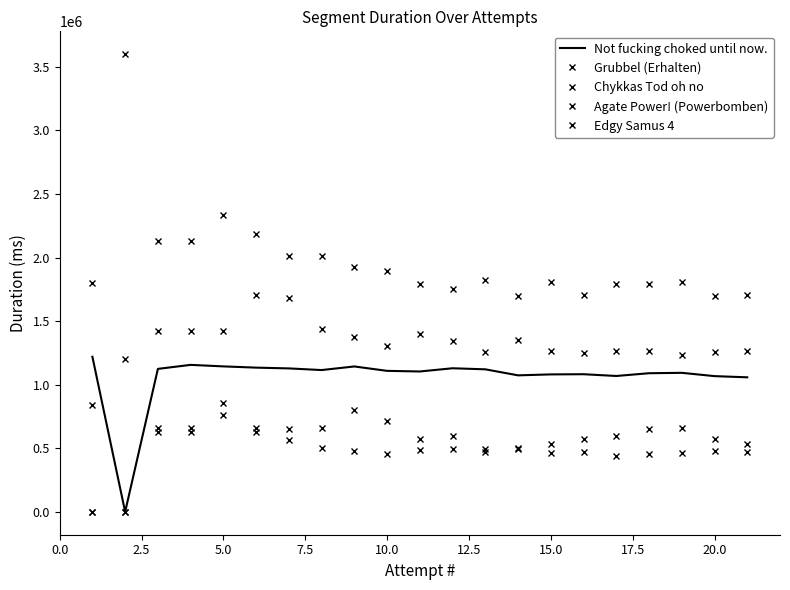

Where do Not fucking choked until now. and Chykkas Tod oh no first cross each other?

0.0 and 2.5